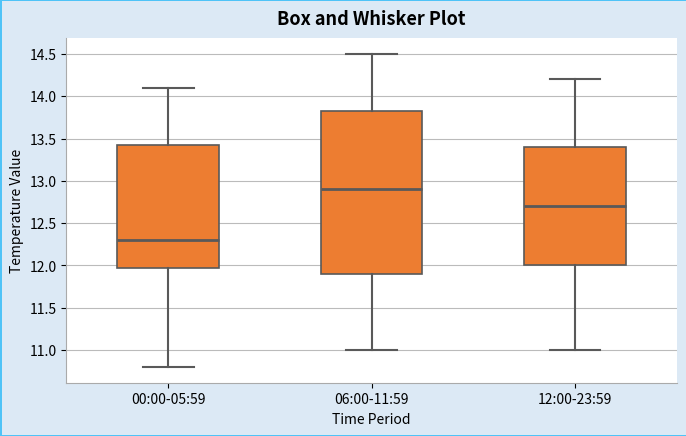

Reading left to right, transcribe this box plot: for each box, give where its median line is, the range the box spans, and where its two whiskers end, as read against the y-axis. The values are not printed on the chart, so give them approximately, as read against the axis.

00:00-05:59: median 12.30, box 12.00 to 13.45, whiskers 10.80 to 14.10
06:00-11:59: median 12.90, box 11.90 to 13.85, whiskers 11.00 to 14.50
12:00-23:59: median 12.70, box 12.00 to 13.40, whiskers 11.00 to 14.20